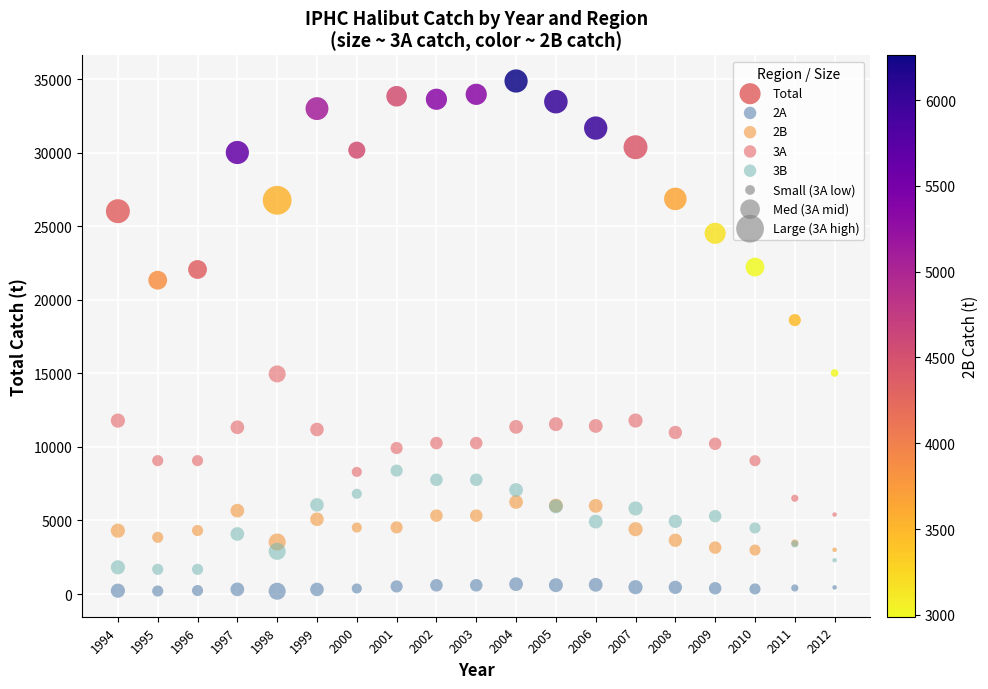

Across all series, what Y value is closest to 17540?

18629.0